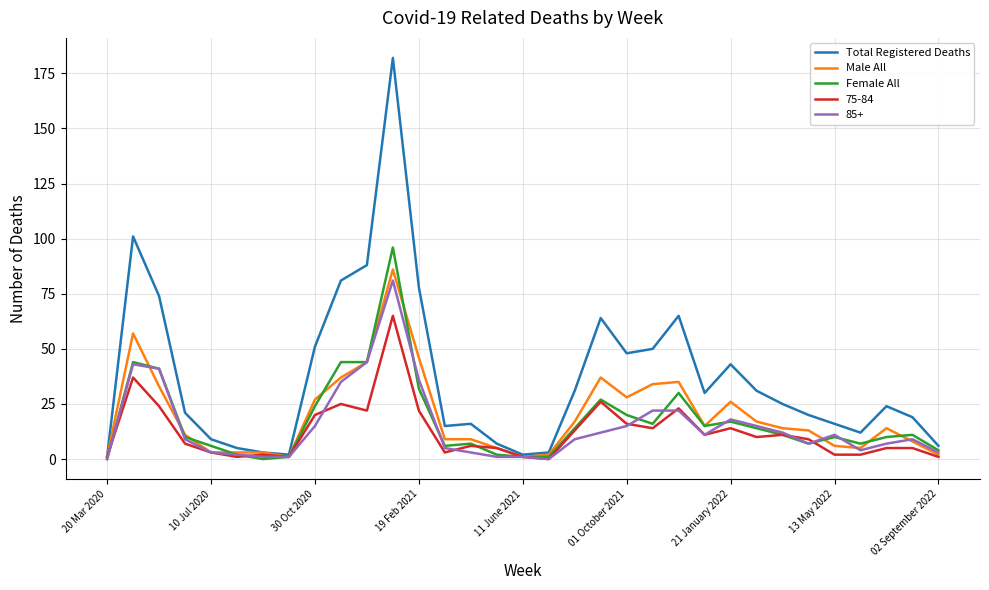

List the series in order of their peak value, lowest first.

75-84, 85+, Male All, Female All, Total Registered Deaths